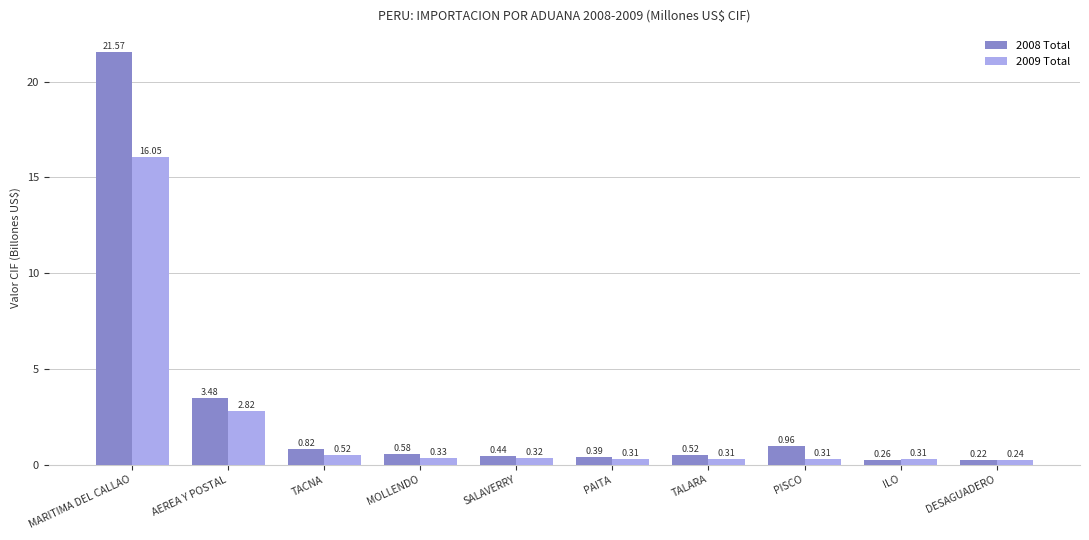

Which series has the largest total across all categories?

2008 Total